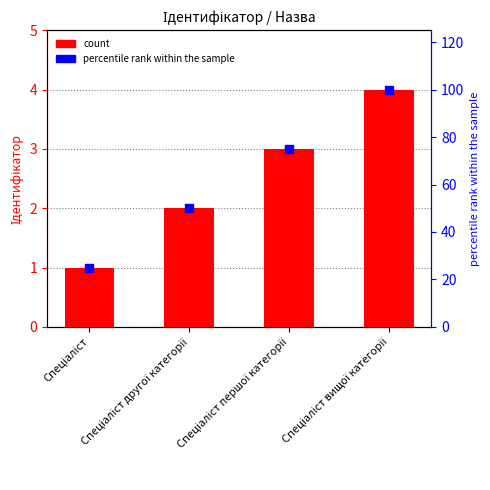

Which series has the largest Y range (max minus min)?

percentile rank within the sample